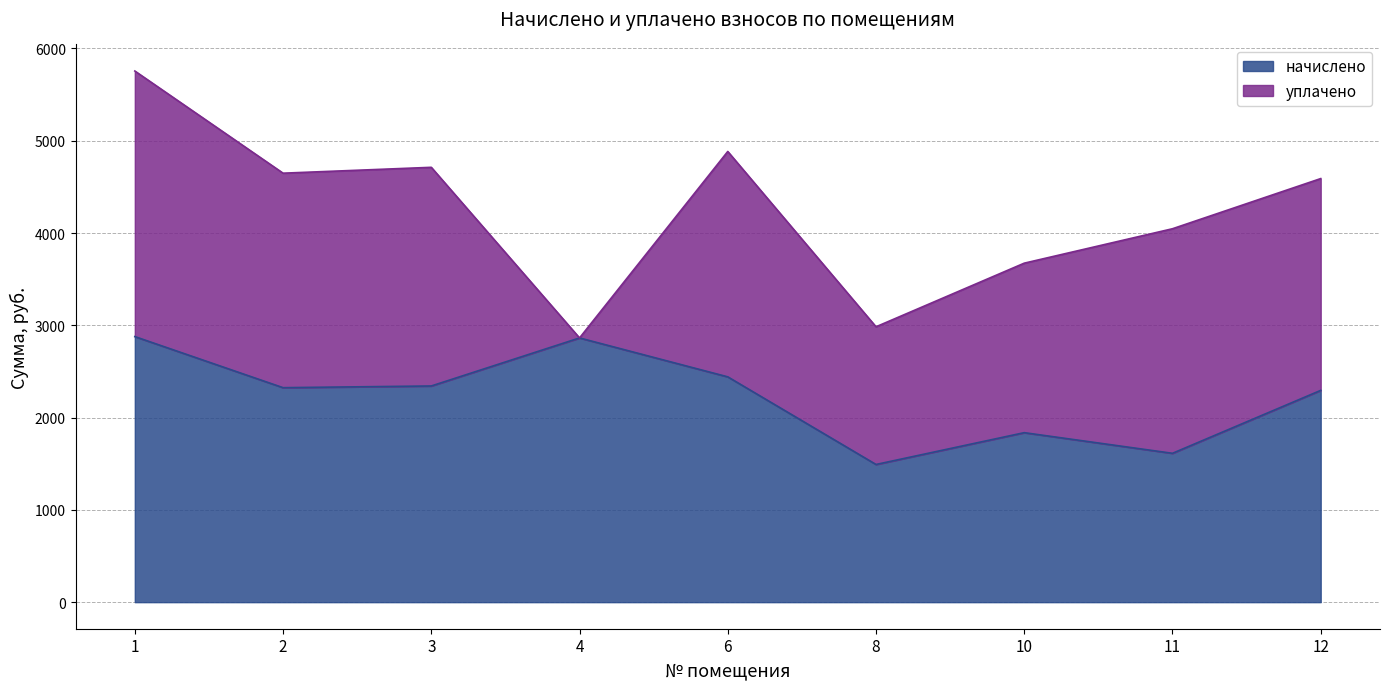

What is the sum of the values at 10 and 12?

4131.6